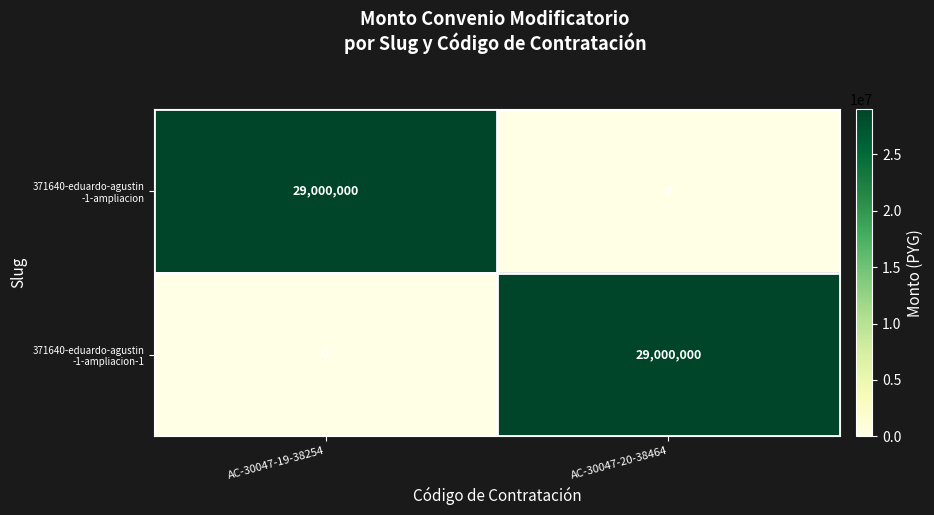

What is the spread (max minus min) of values at AC-30047-20-38464?

29000000